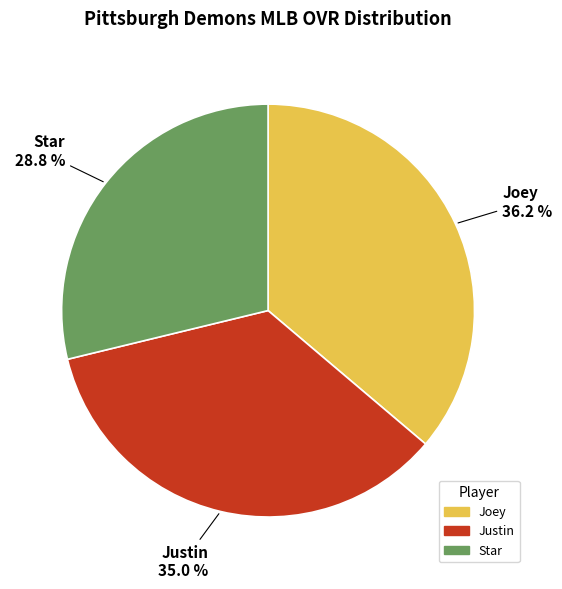

To the nearest percent, what is the difference between the Star and Joey slice percentages?

7%